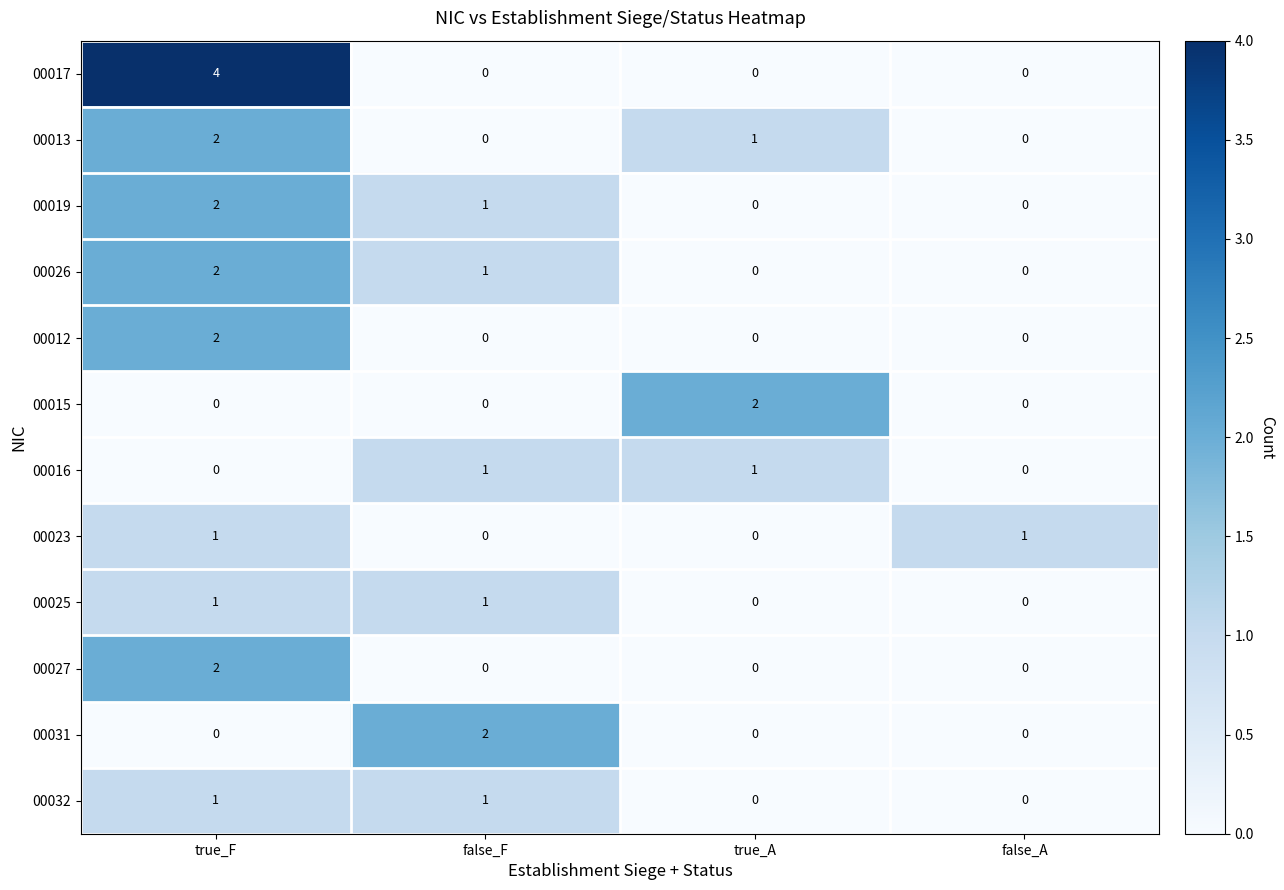

Count the number of data series in this chart.

12